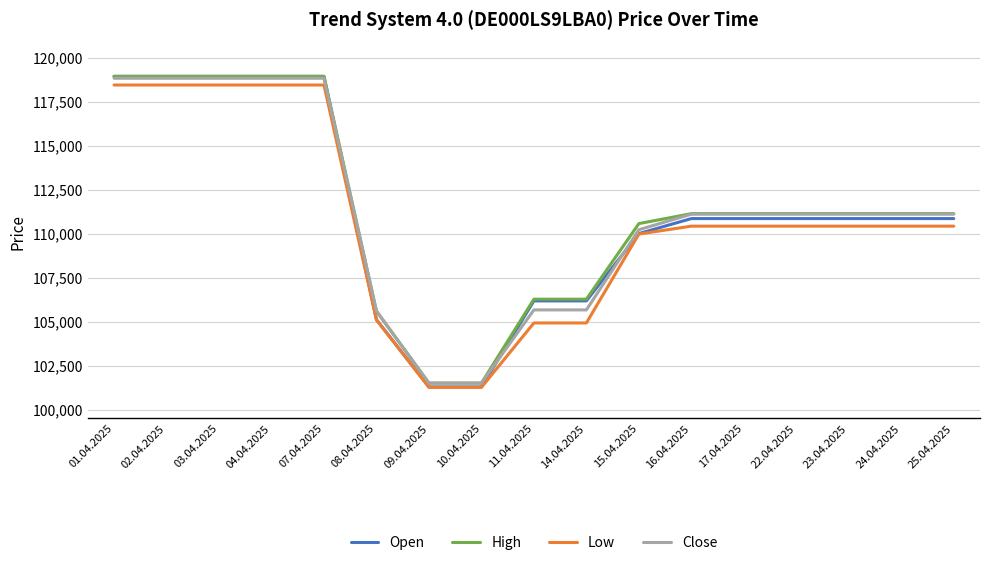

Read the High value at 25.04.2025, to the nearest 50.

111150